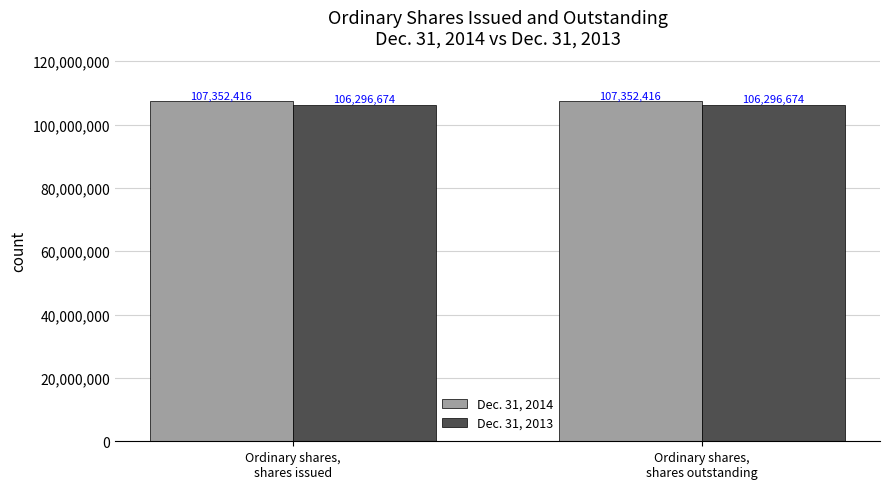

Reading left to right, extract all data points from this chart.

Dec. 31, 2014: 107352416	107352416
Dec. 31, 2013: 106296674	106296674